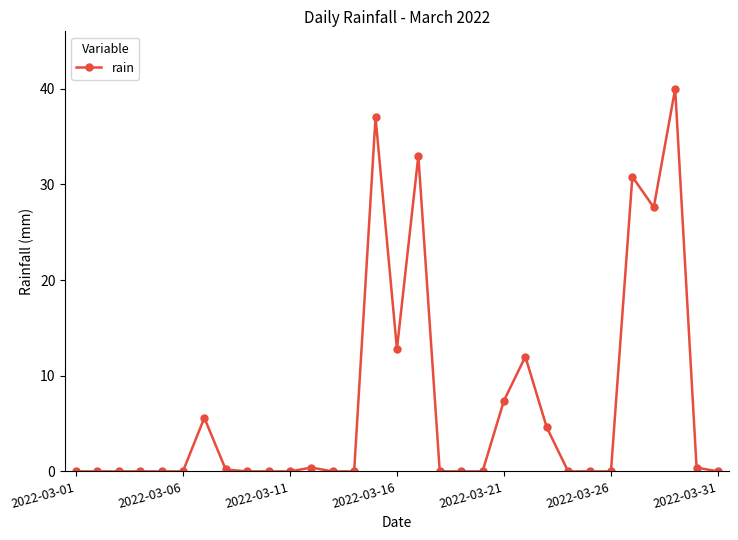

True or false: there are more than 1 points higher than both neighbors.

True